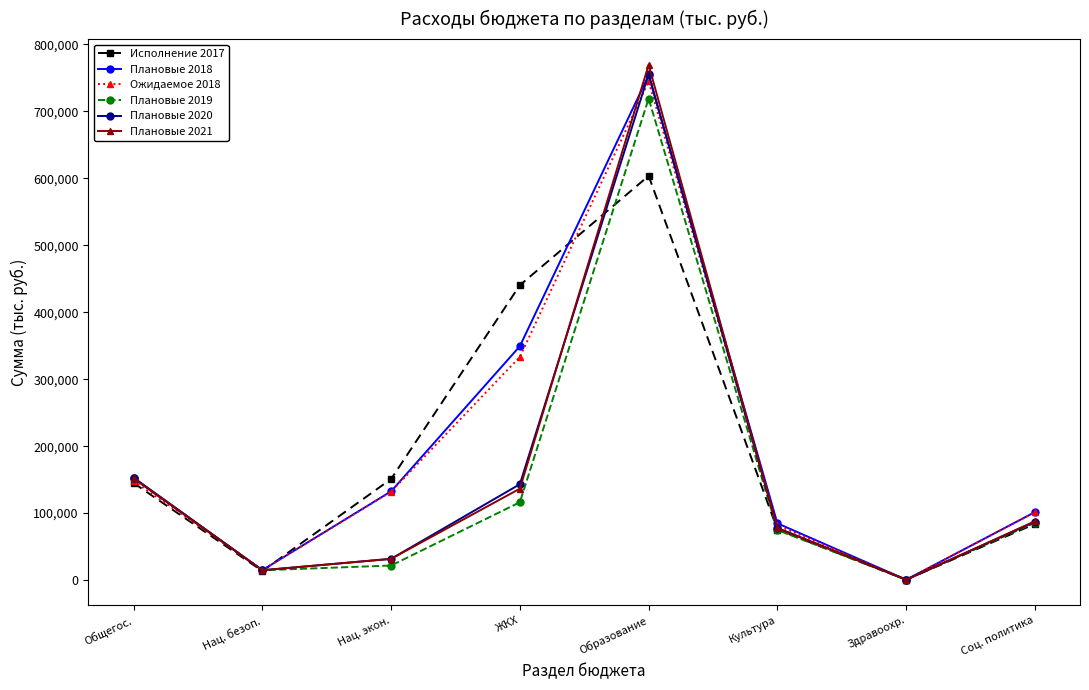

What is the difference between the highest and lowest values at Нац. экон.?

129196.8